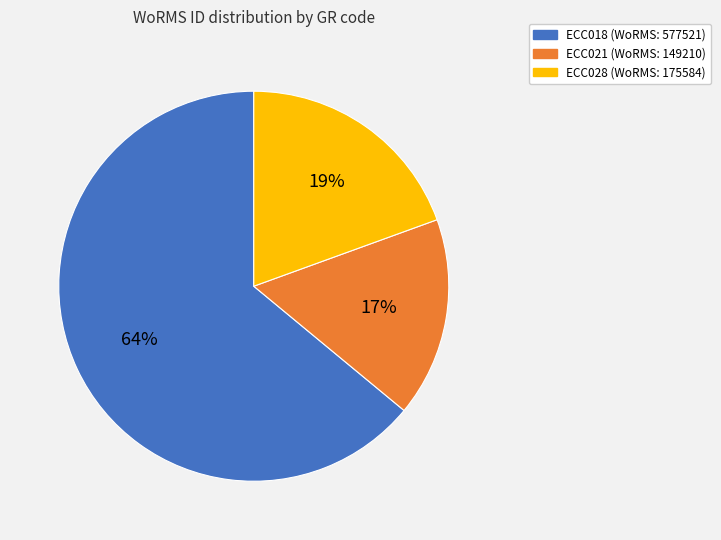

Which category has the biggest portion of the pie?

ECC018